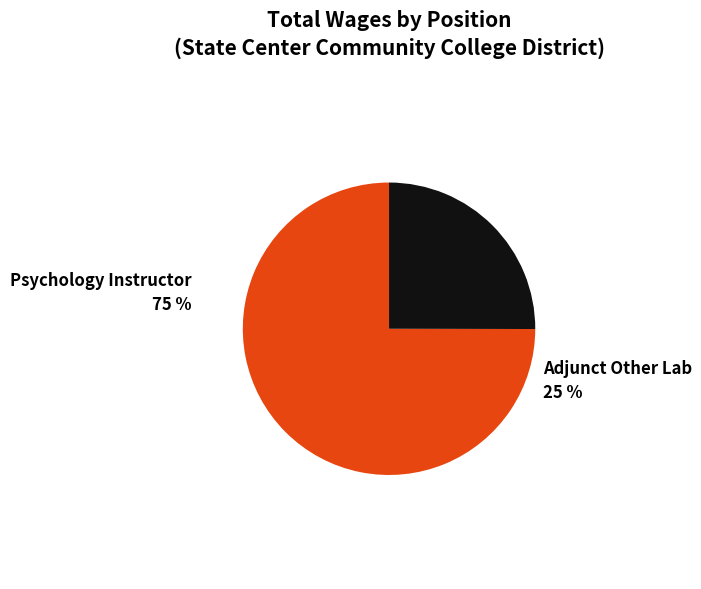

What is the total percentage of Adjunct Other Lab and Psychology Instructor?

100.0%